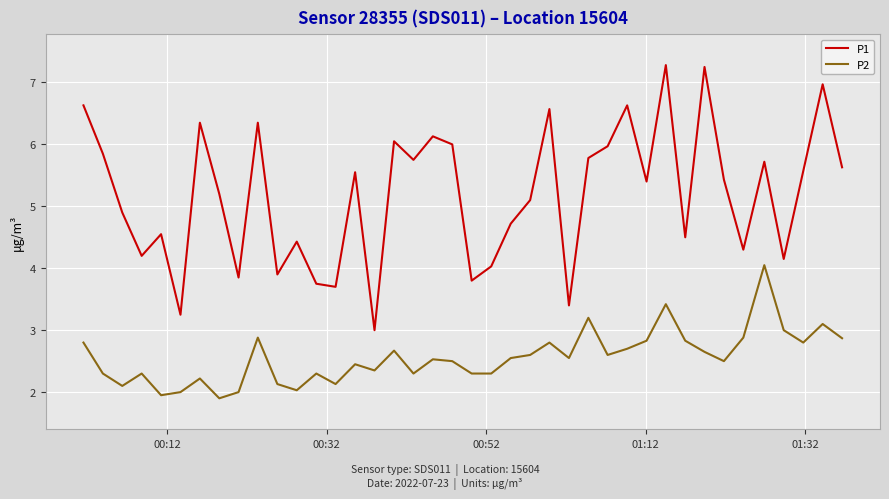

True or false: P2 and P1 intersect in this chart.

False